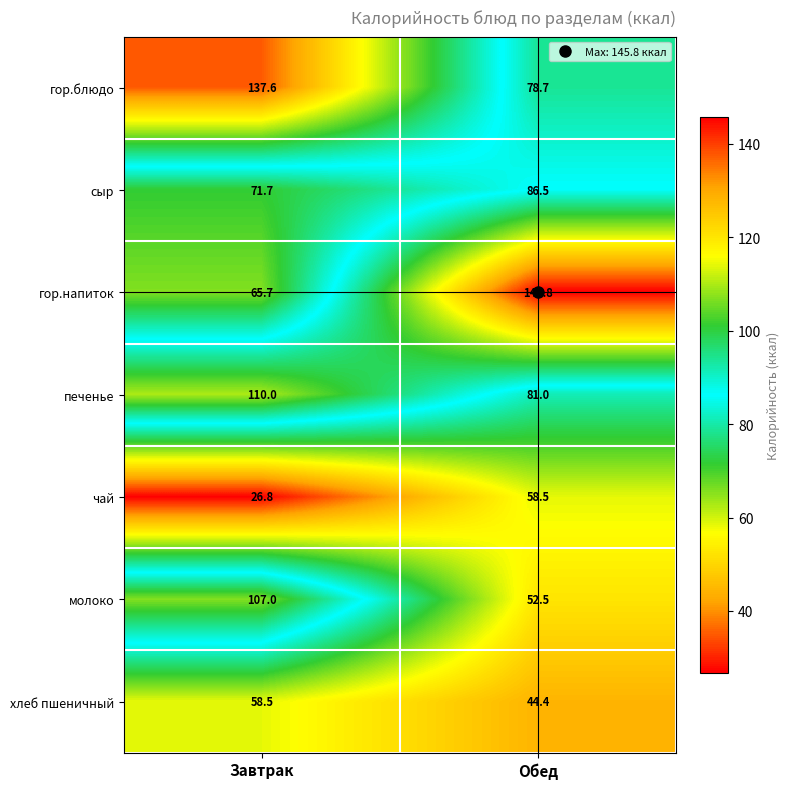

Count the number of data series in this chart.

7